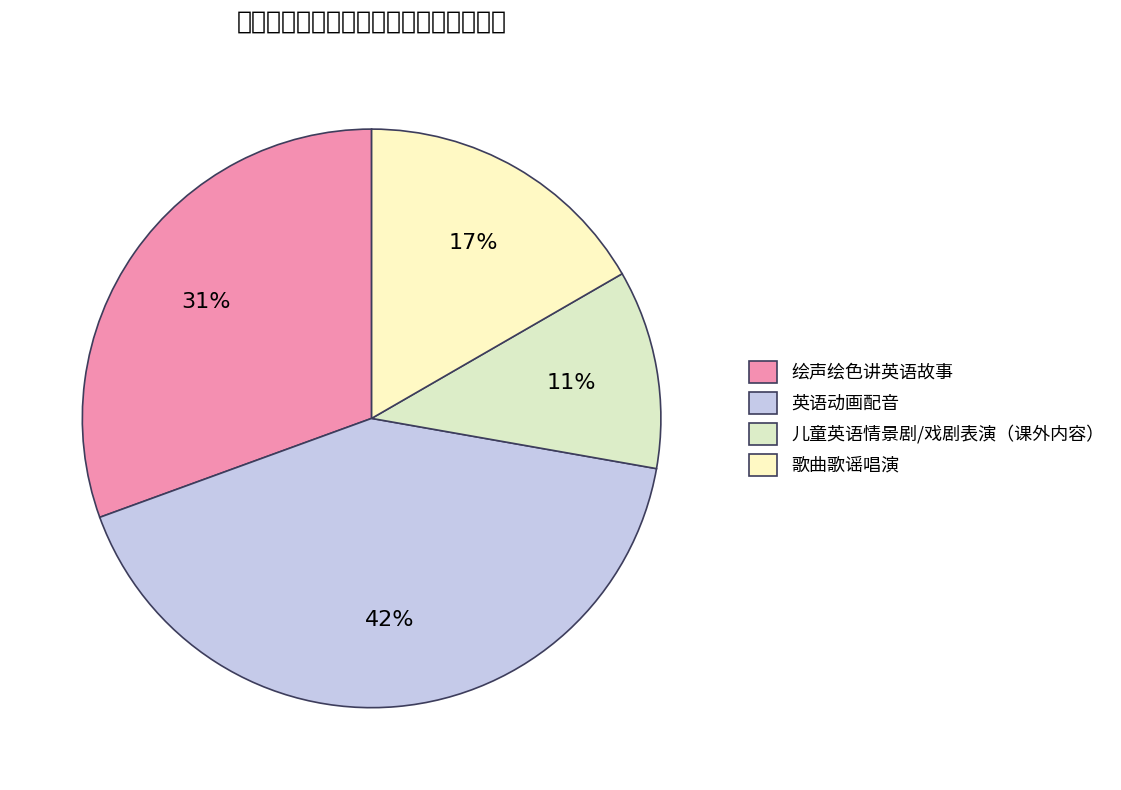

What percentage is the 英语动画配音 slice, to the nearest percent?

42%